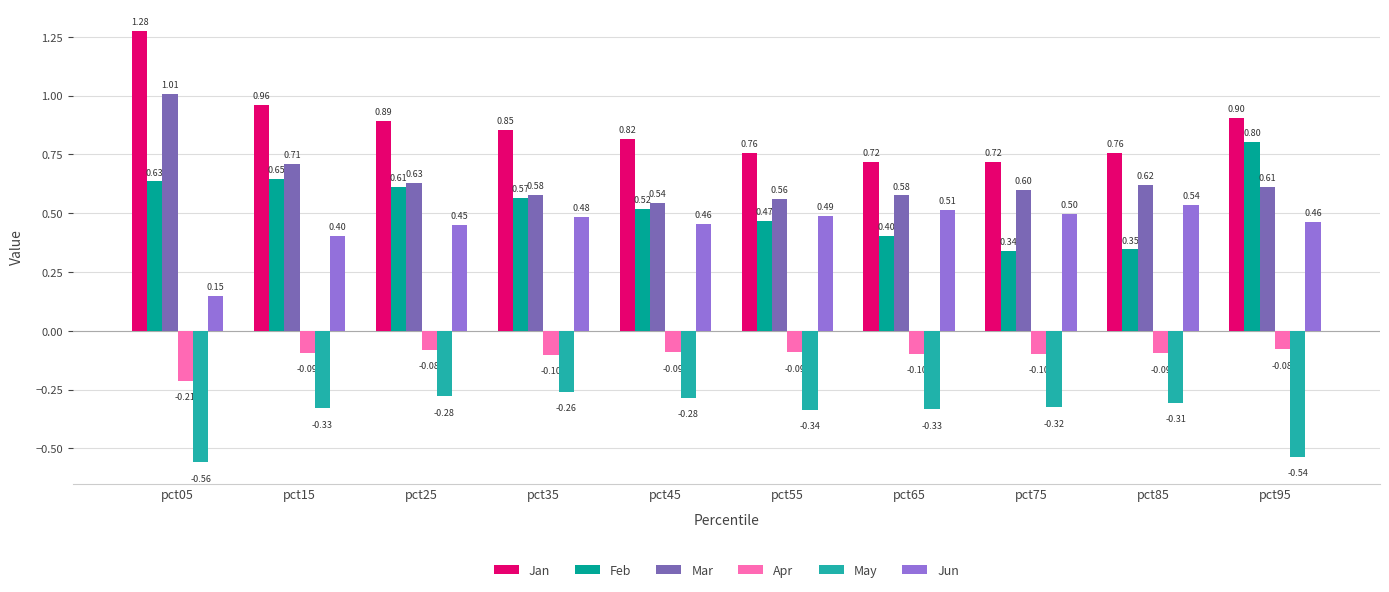

What is the difference between the highest and lowest values at pct75?

1.0